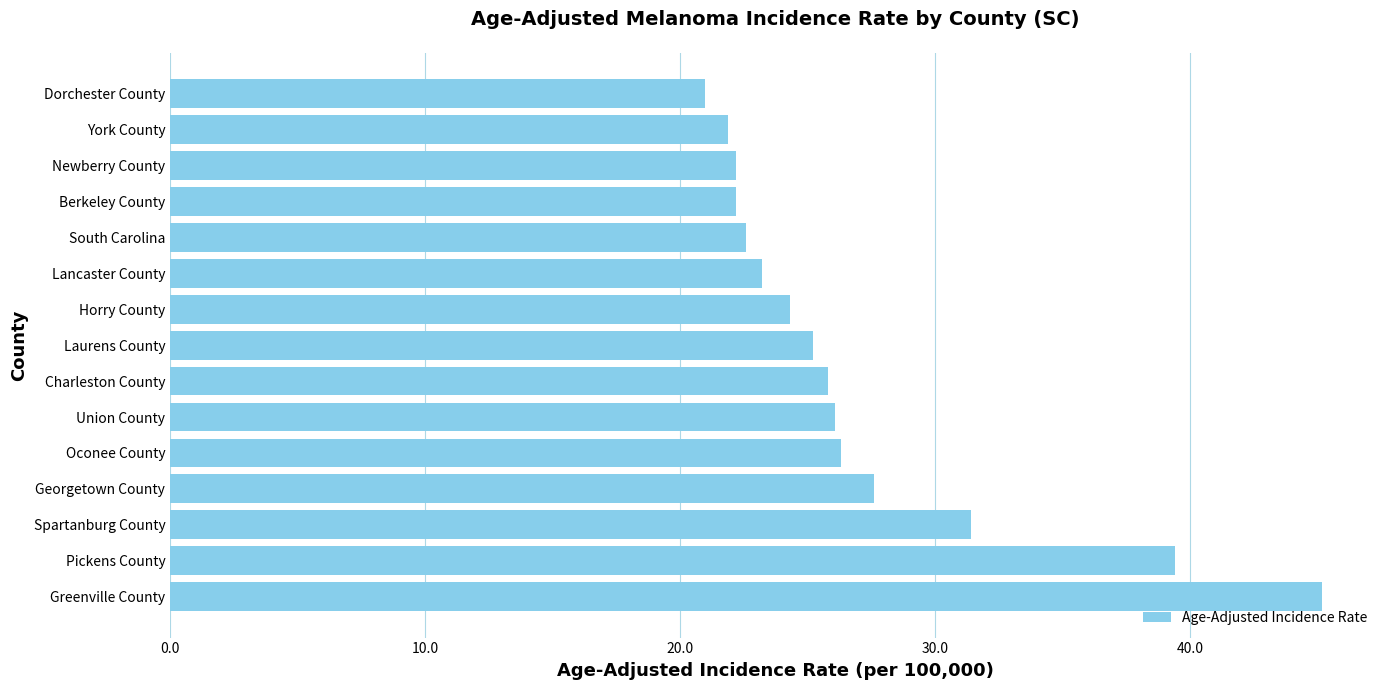

Reading bottom to top, what are all the values shown in this chart?

45.2	39.4	31.4	27.6	26.3	26.1	25.8	25.2	24.3	23.2	22.6	22.2	22.2	21.9	21.0